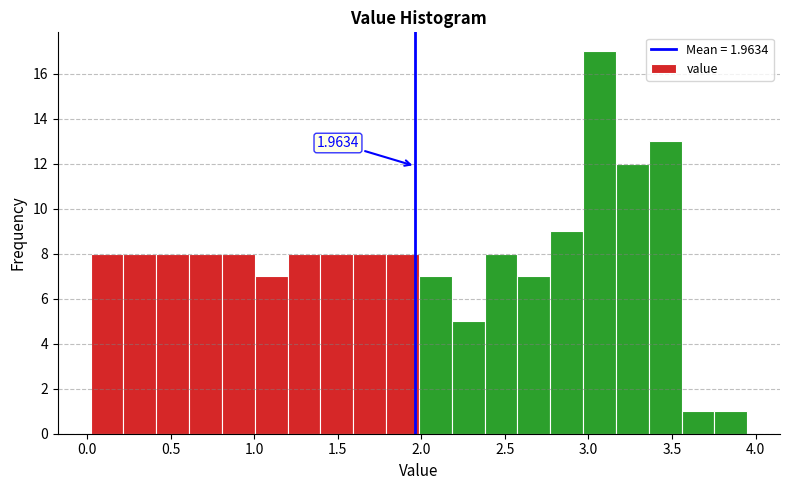

Read against the x-axis, roughly where is the centre of the tallest bar?

3.05